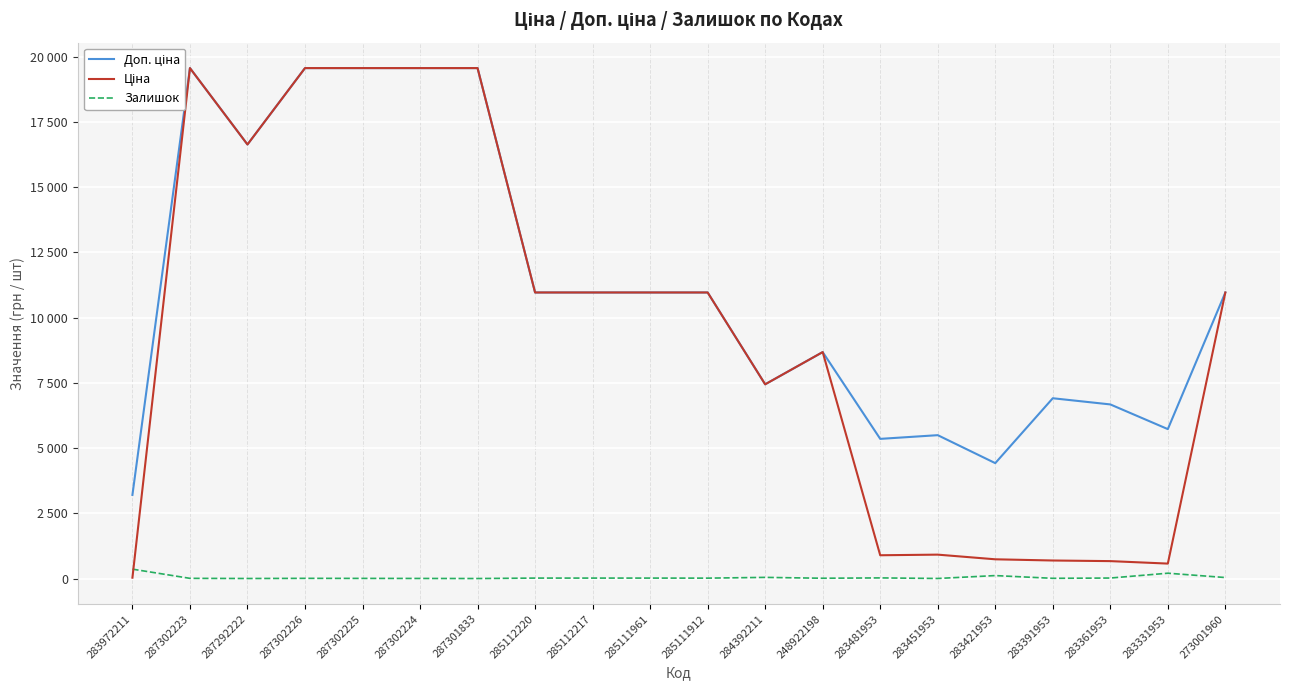

True or false: Ціна has more than 1 points higher than both neighbors.

True